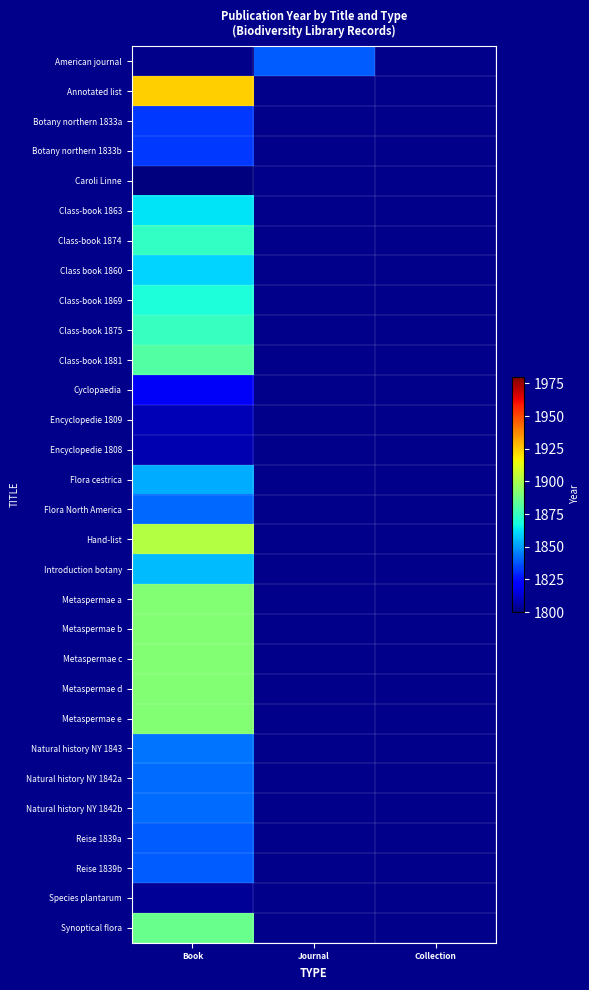

Which category has the highest value across all series?

Book